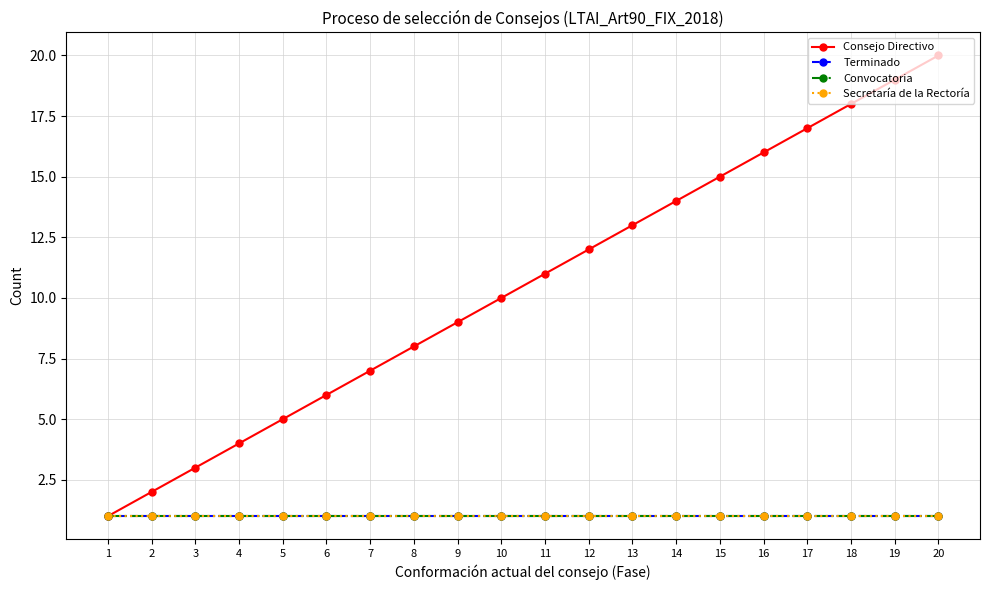

True or false: Convocatoria and Secretaría de la Rectoría cross at least once.

False